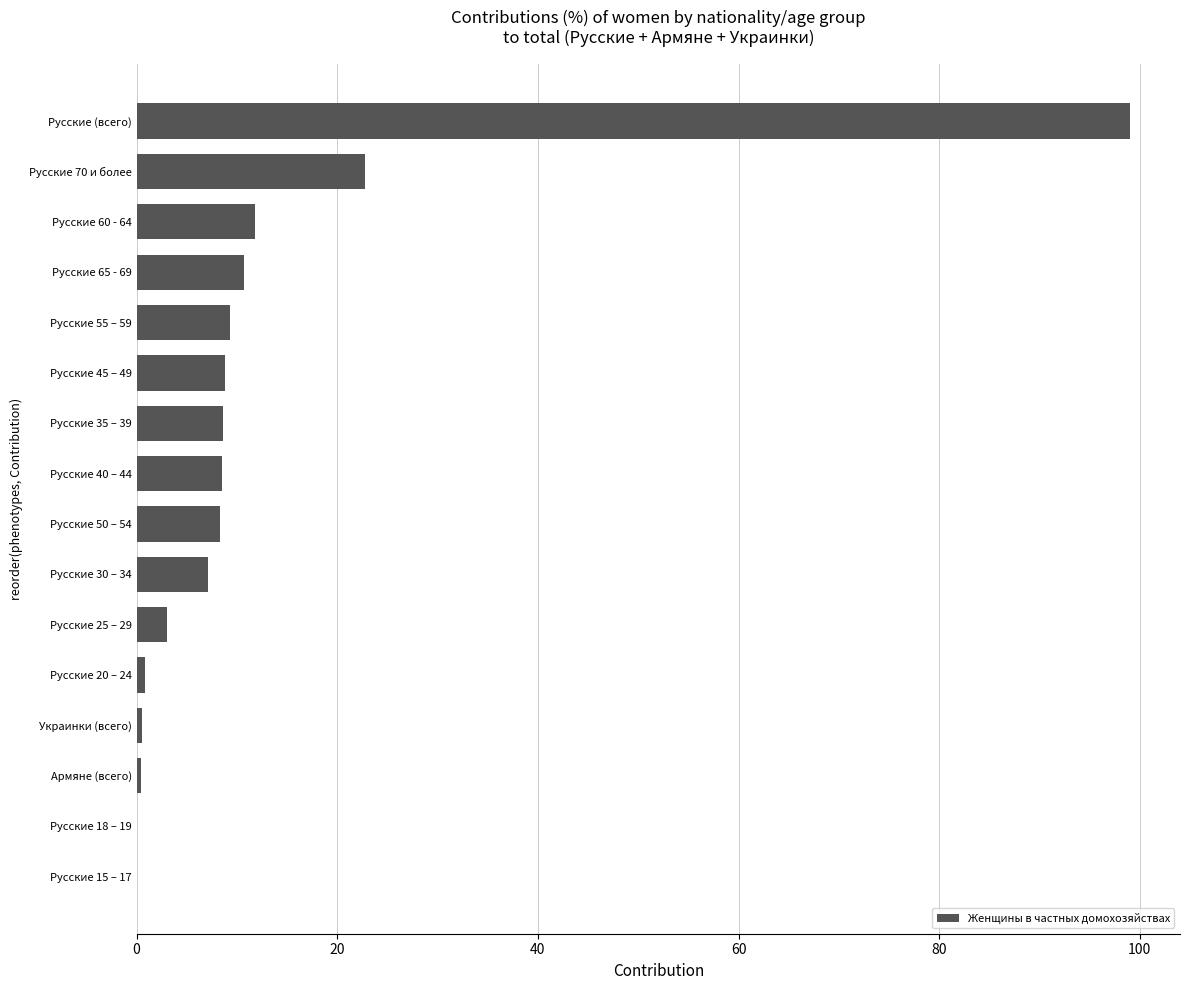

True or false: the data shows 17.5 at Русские 65 - 69.

False